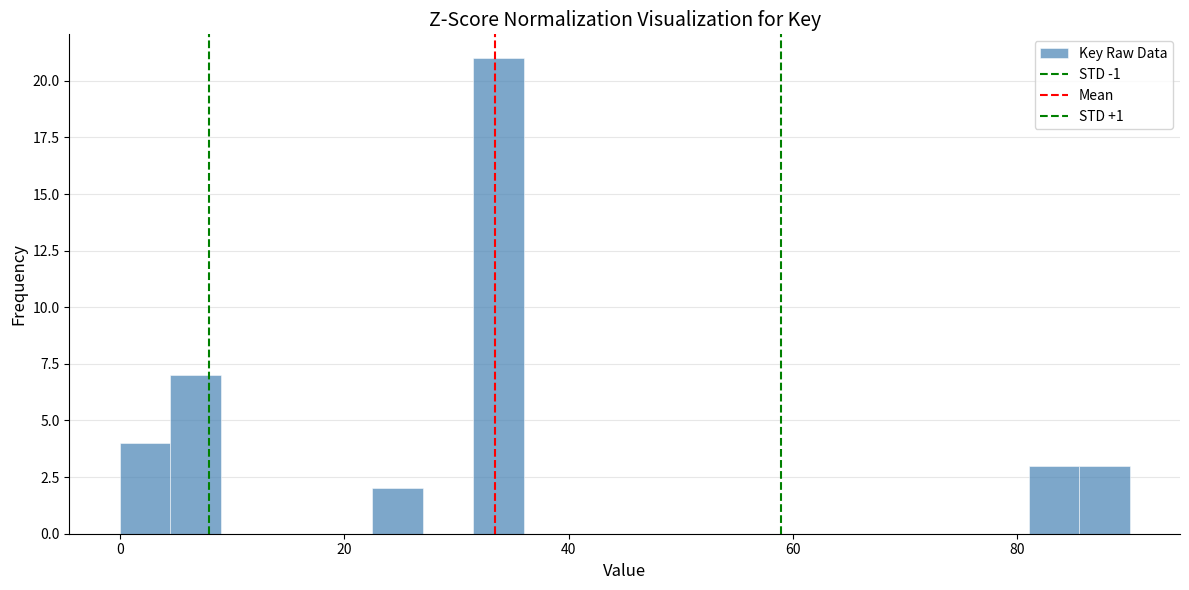

Around what value on the x-axis is the tallest bar? Give the approximate position of its centre, as read against the axis.

34